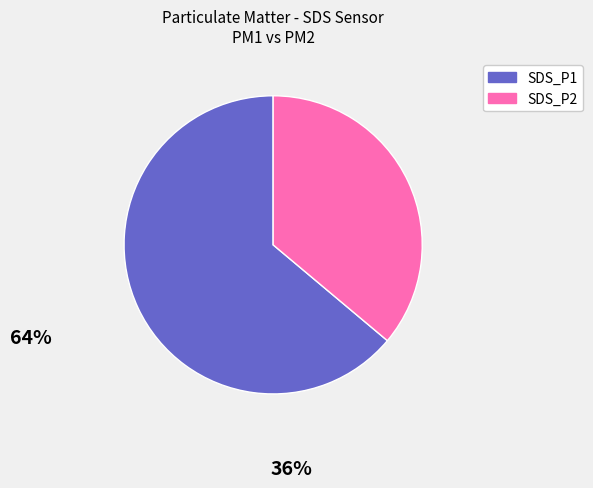

Approximately how many times larger is the value at SDS_P2 compared to SDS_P1?

0.6